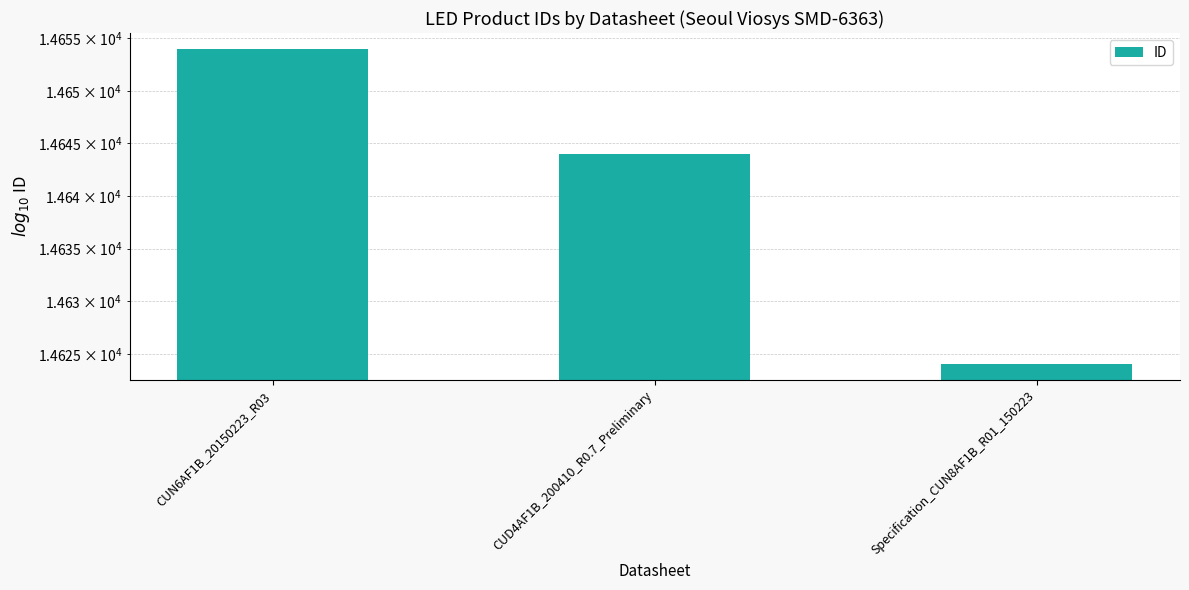

What is the value of the 1st bar from the left?

14654